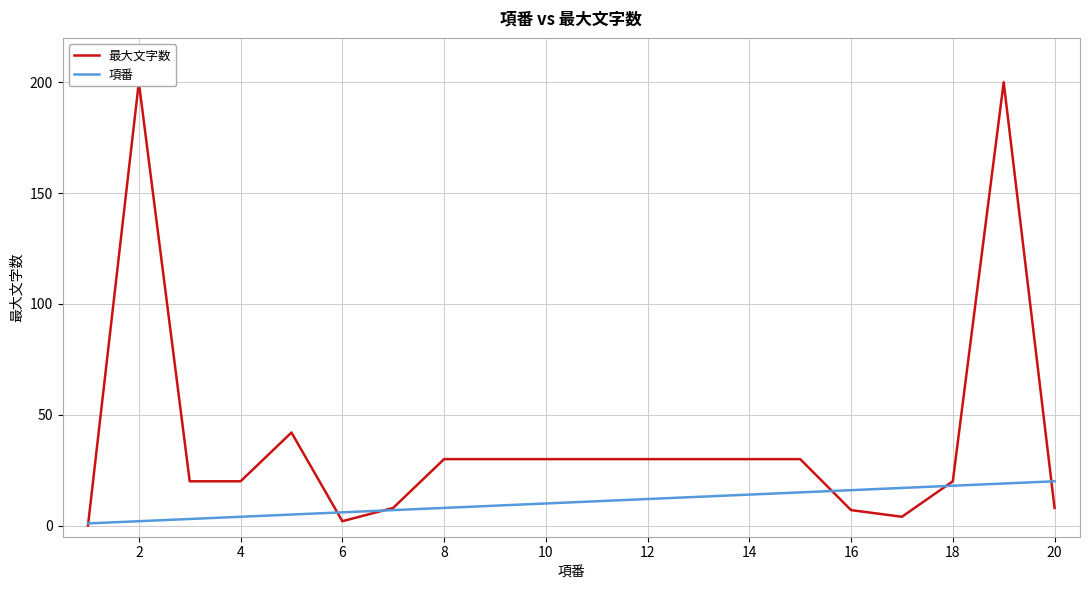

The value of 項番 at 4 is 5. True or false?

False